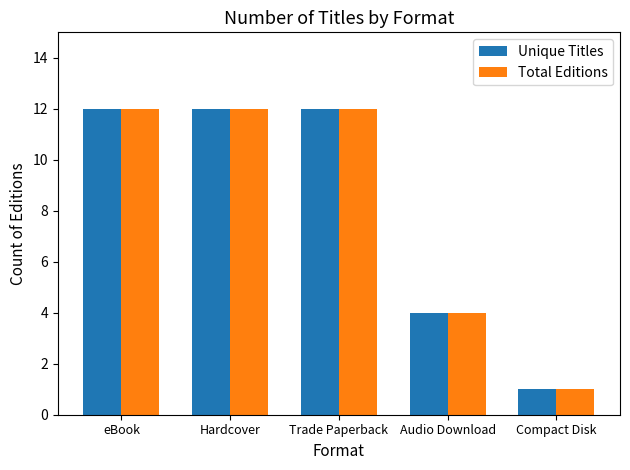

How many bars are there in total?

10